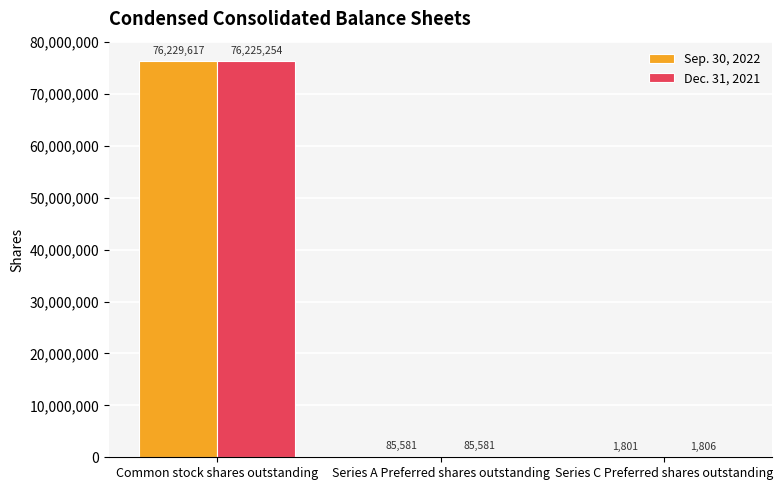

Reading left to right, extract all data points from this chart.

Sep. 30, 2022: Common stock shares outstanding=76229617	Series A Preferred shares outstanding=85581	Series C Preferred shares outstanding=1801
Dec. 31, 2021: Common stock shares outstanding=76225254	Series A Preferred shares outstanding=85581	Series C Preferred shares outstanding=1806